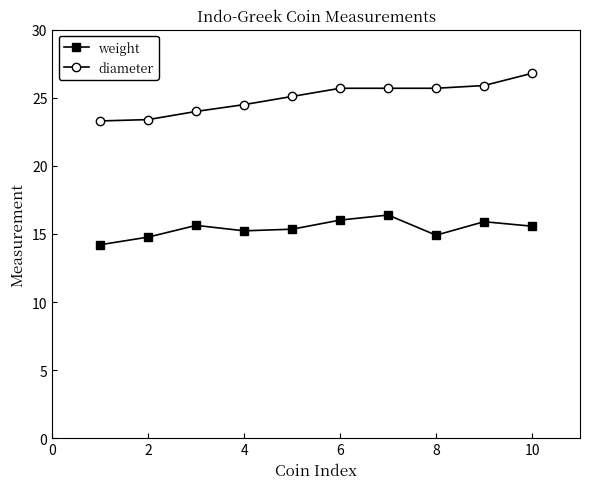

At how many categories does at least one series exceed 18?

10